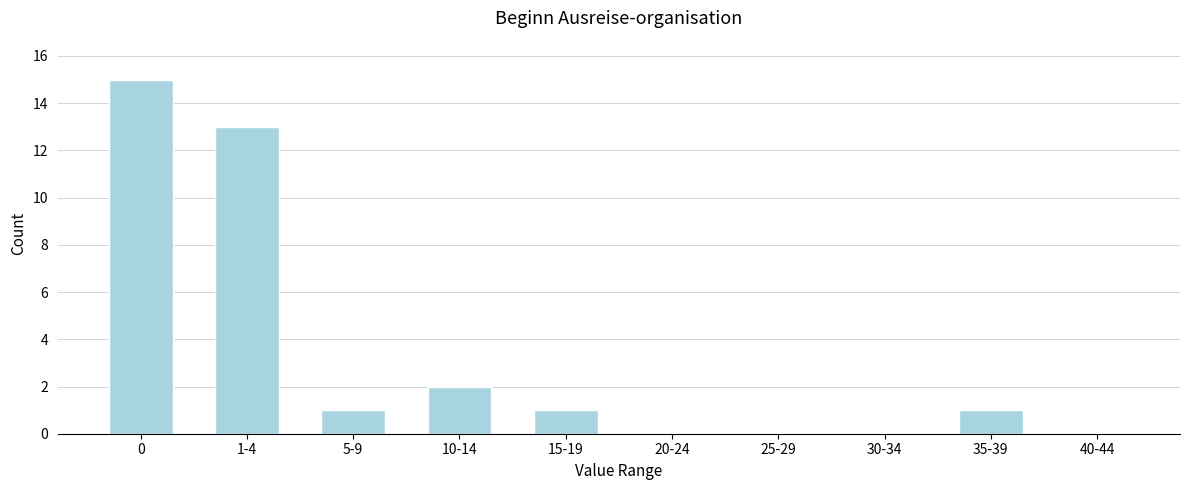

Reading left to right, extract all data points from this chart.

0=15	1-4=13	5-9=1	10-14=2	15-19=1	20-24=0	25-29=0	30-34=0	35-39=1	40-44=0